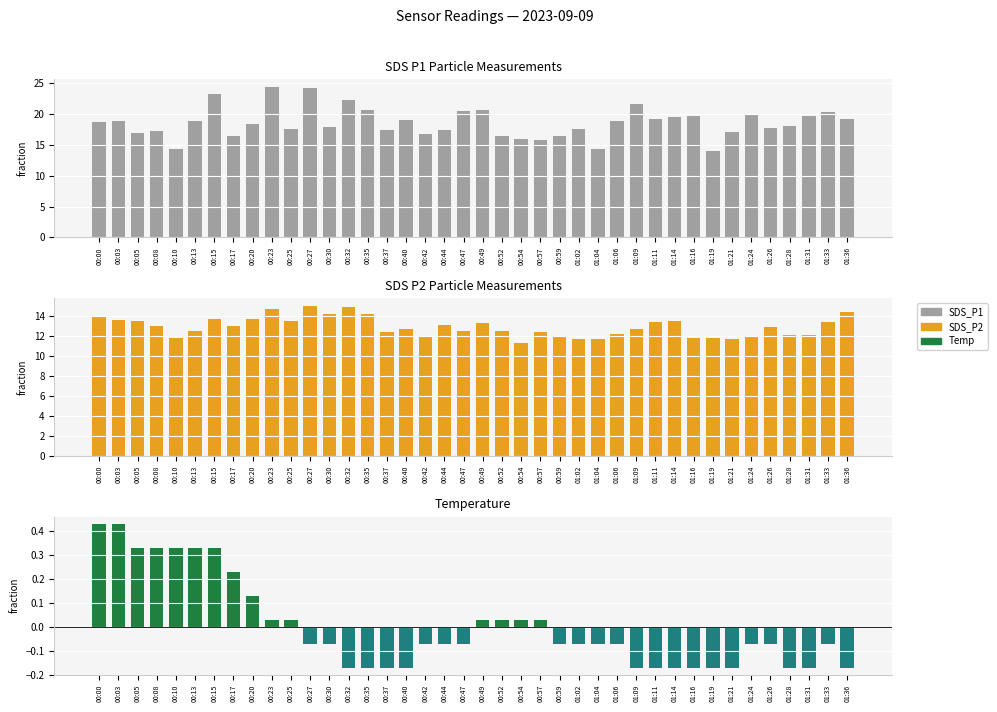

Which has a higher value, 01:24 or 00:20?

01:24